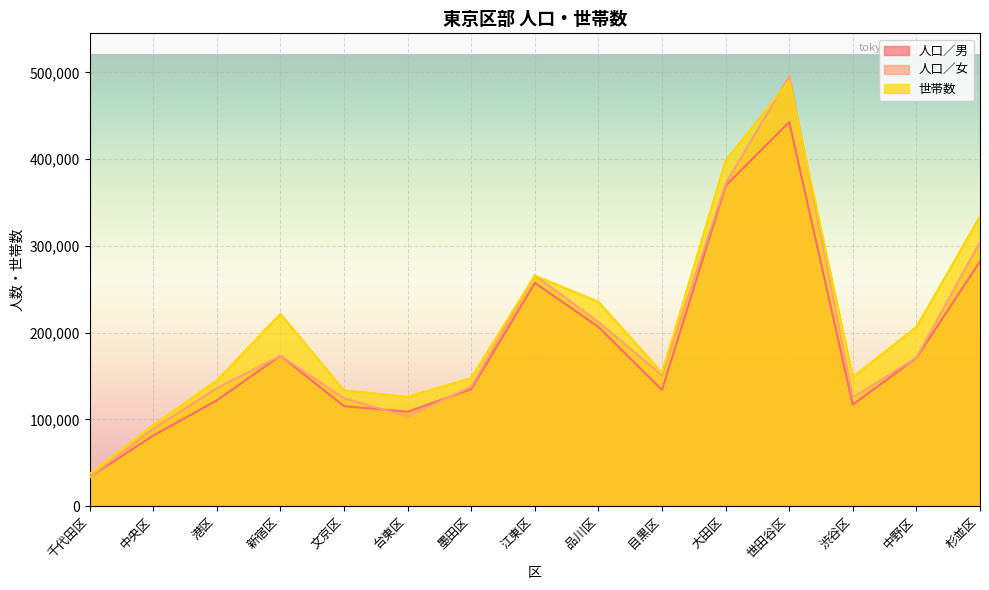

Between 新宿区 and 台東区, which series saw the biggest shift?

世帯数